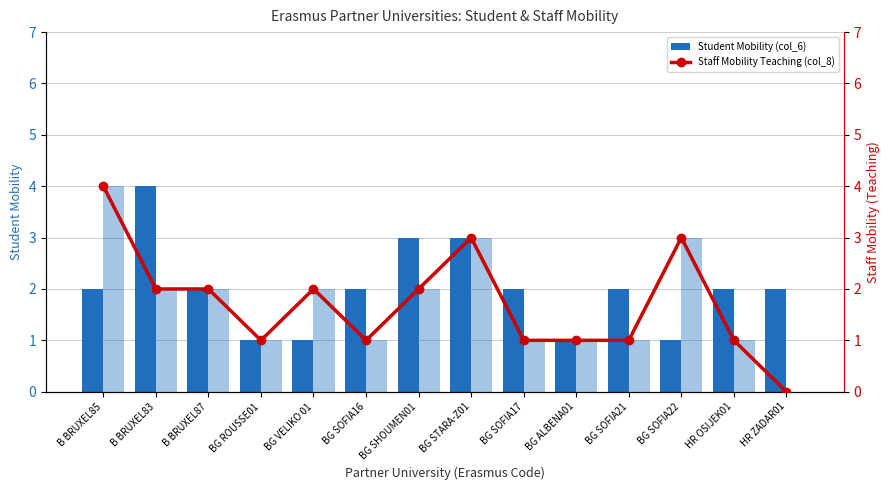

At which category does the chart reach its peak across all series?

B BRUXEL83